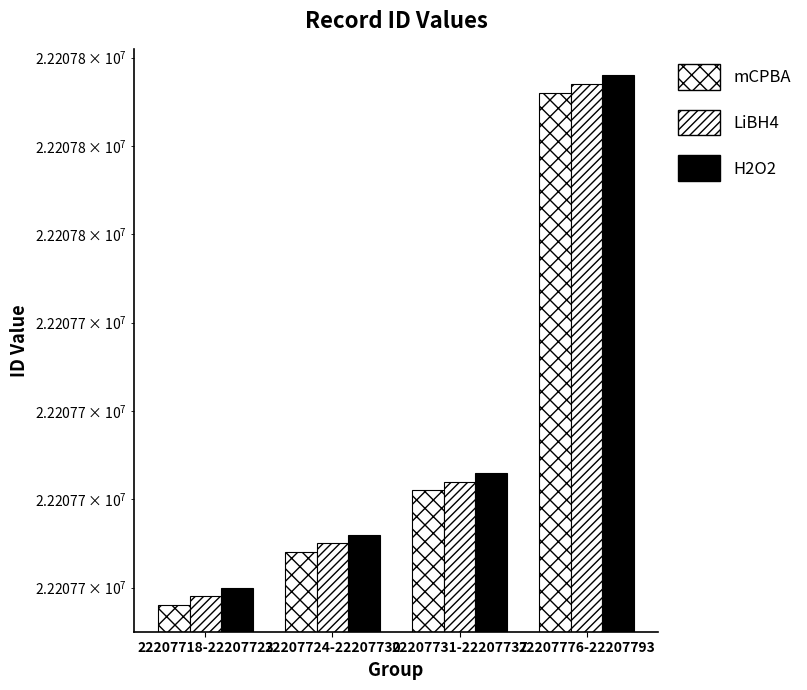

At which category is the sum across all series the highest?

22207776-22207793